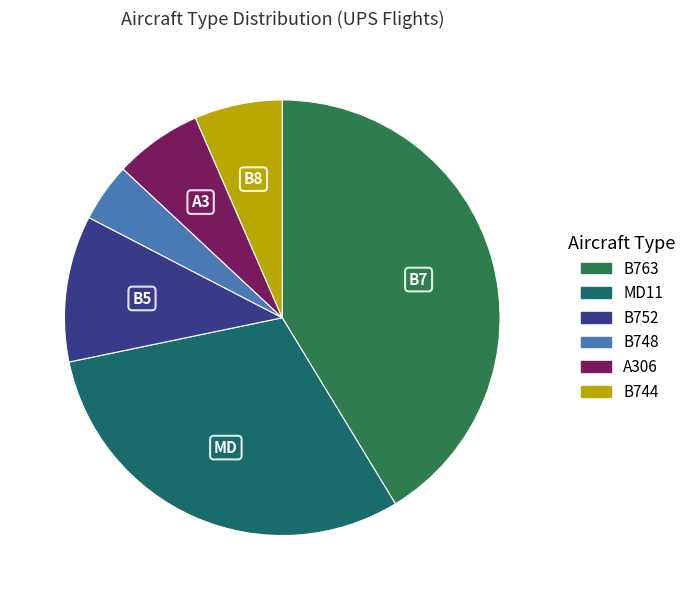

To the nearest percent, what is the combined percentage of A306 and B752?

17%